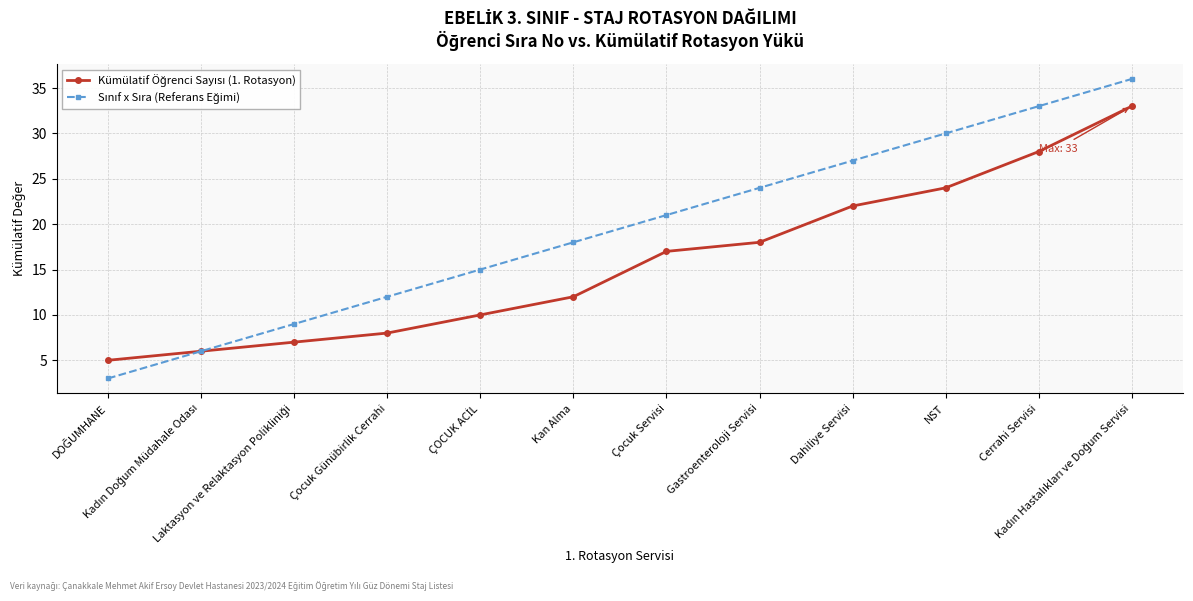

What is the greatest value displayed?

36